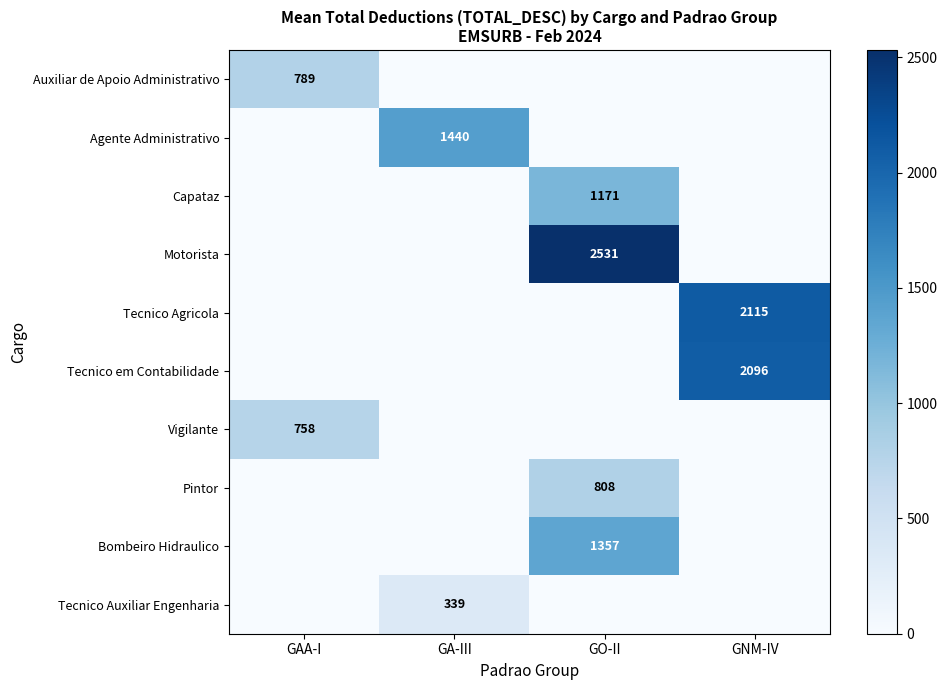

What is the spread (max minus min) of values at GAA-I?

788.5